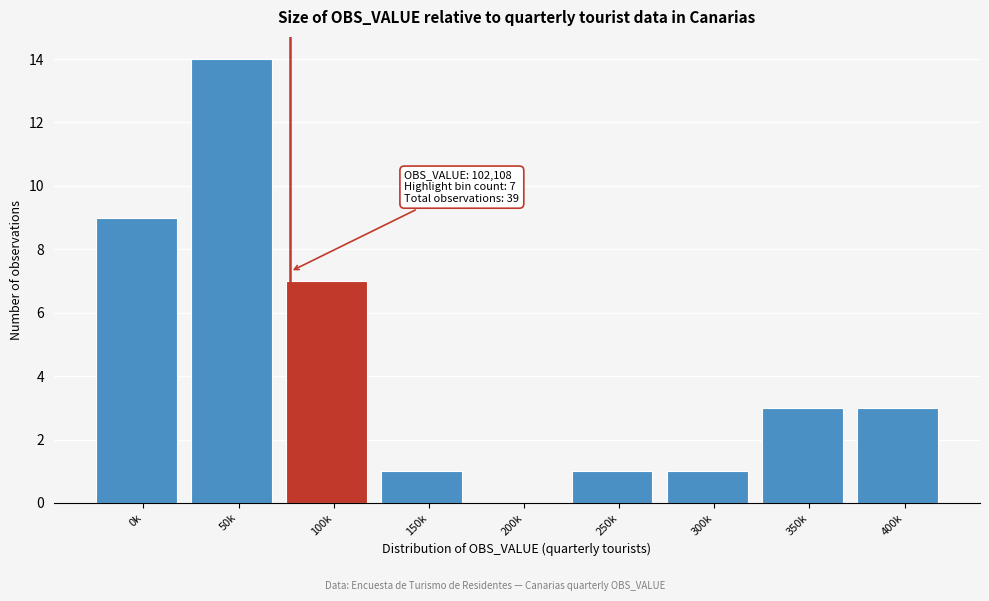

Reading left to right, extract all data points from this chart.

0k=9	50k=14	100k=7	150k=1	200k=0	250k=1	300k=1	350k=3	400k=3